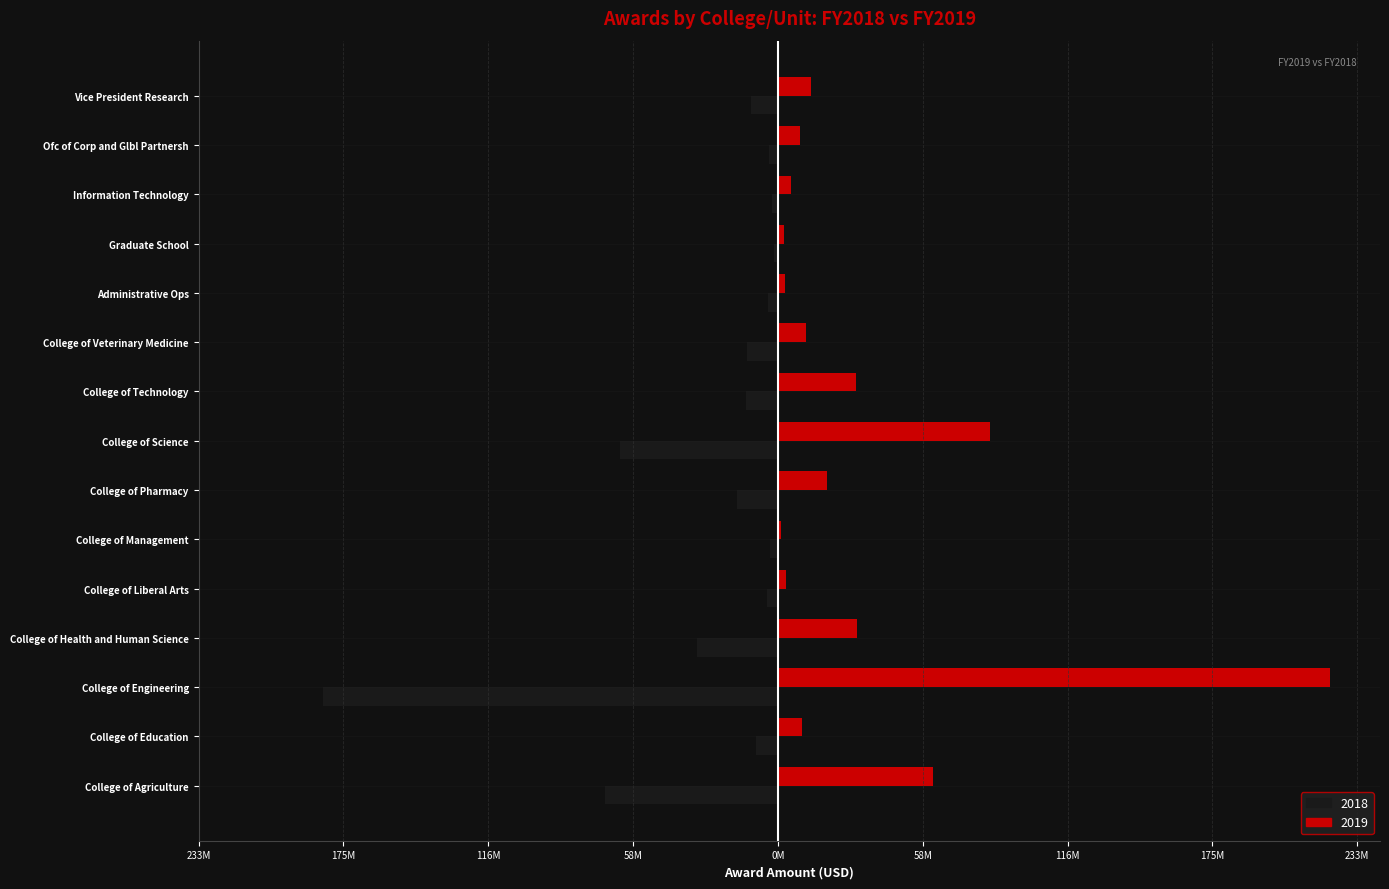

What are all the series names shown in the legend?

2018, 2019